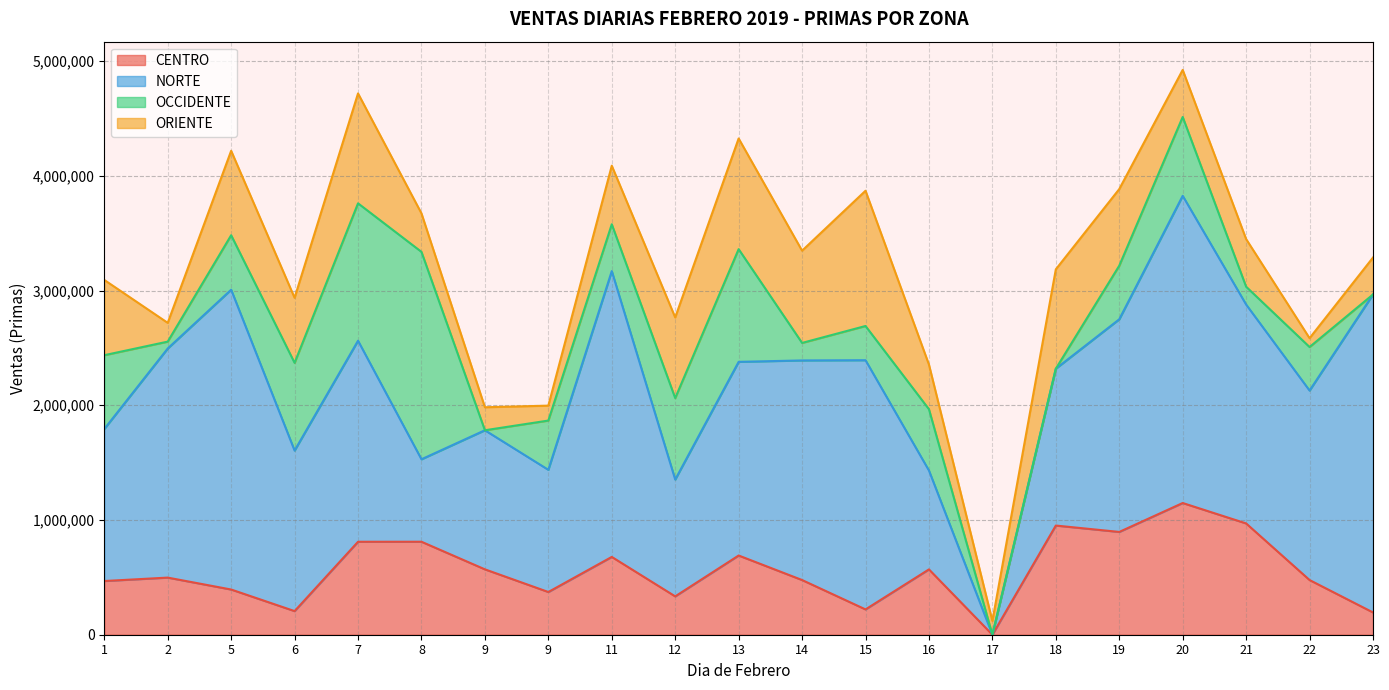

What is the approximate value of OCCIDENTE at 12, to the nearest 50?

710100